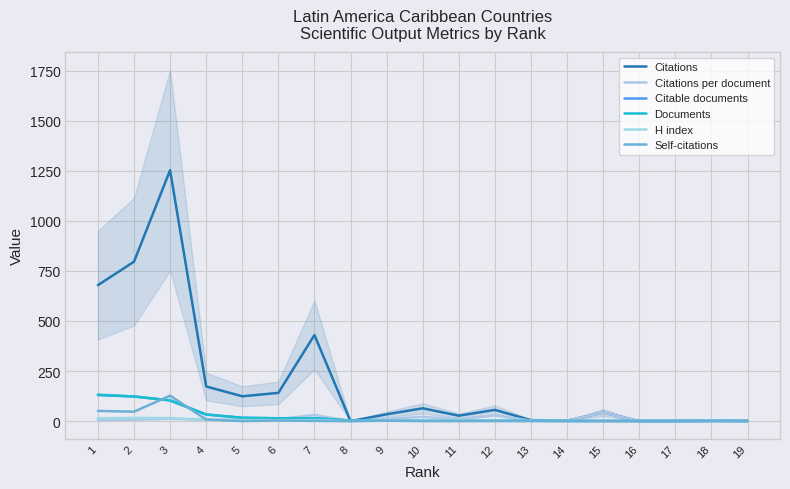

True or false: Citations and Self-citations cross at least once.

False